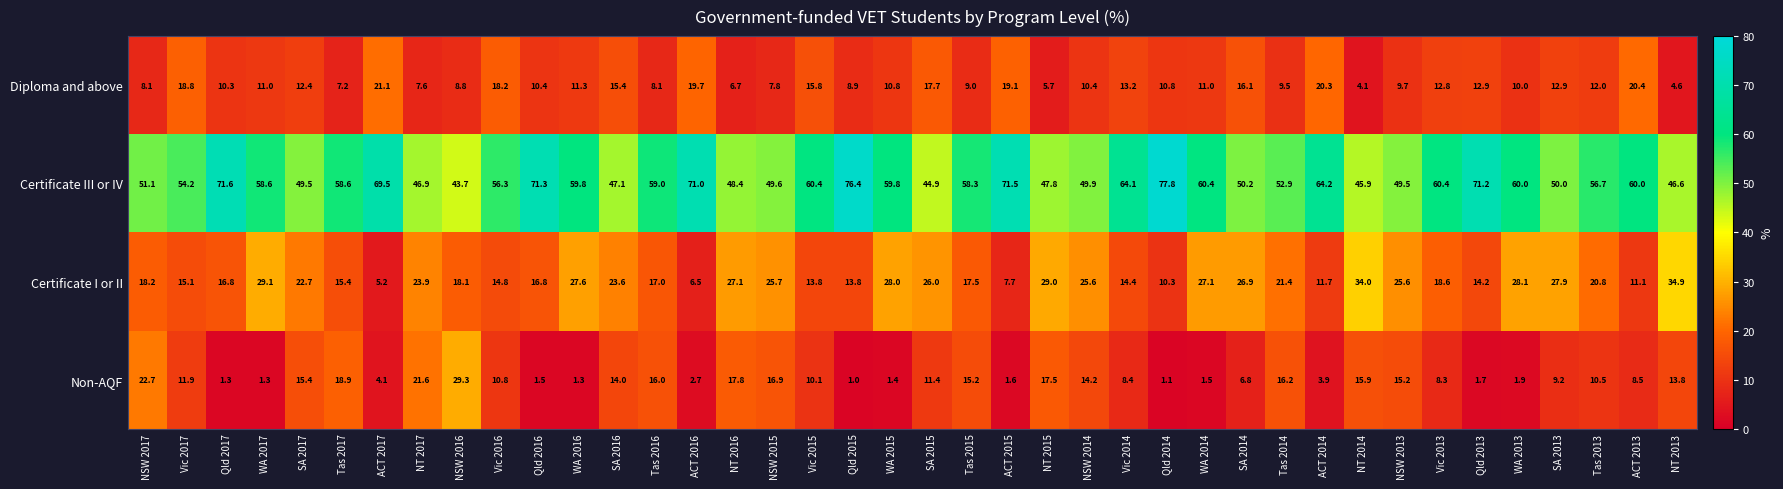

At which label does Diploma and above first exceed 11?

Vic 2017